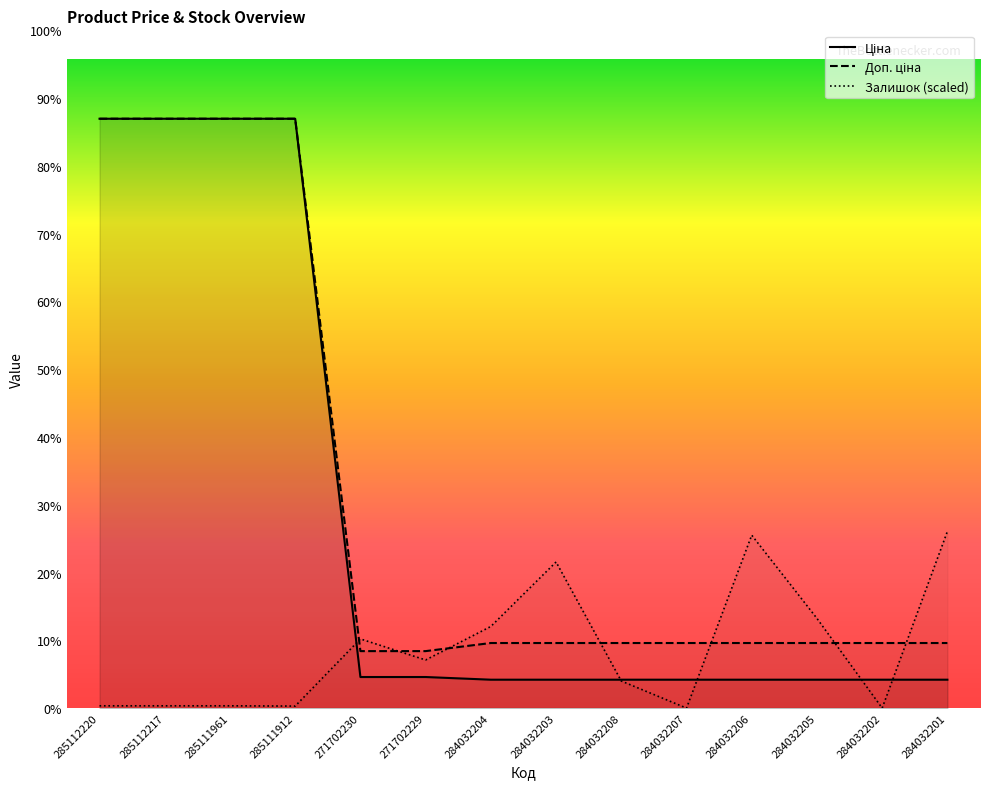

How many intersections are there between Доп. ціна and Залишок?

7